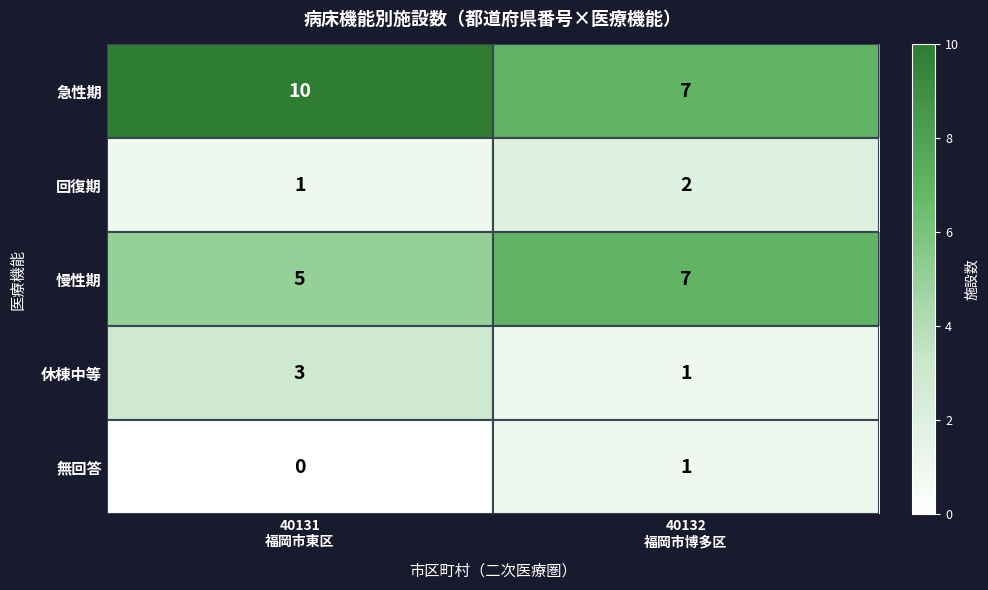

Between 40131
福岡市東区 and 40132
福岡市博多区, which series saw the biggest shift?

急性期